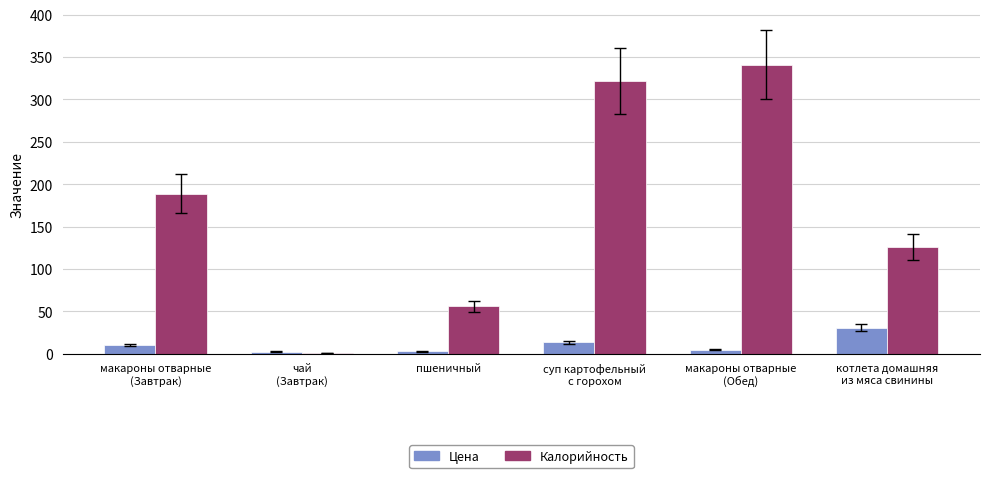

What is the highest value of the Цена series?

30.8